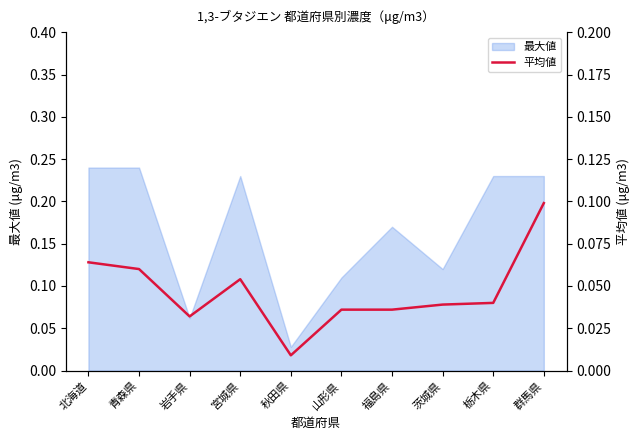

How many points are lower than both their immediate neighbors (excluding endpoints)?

2